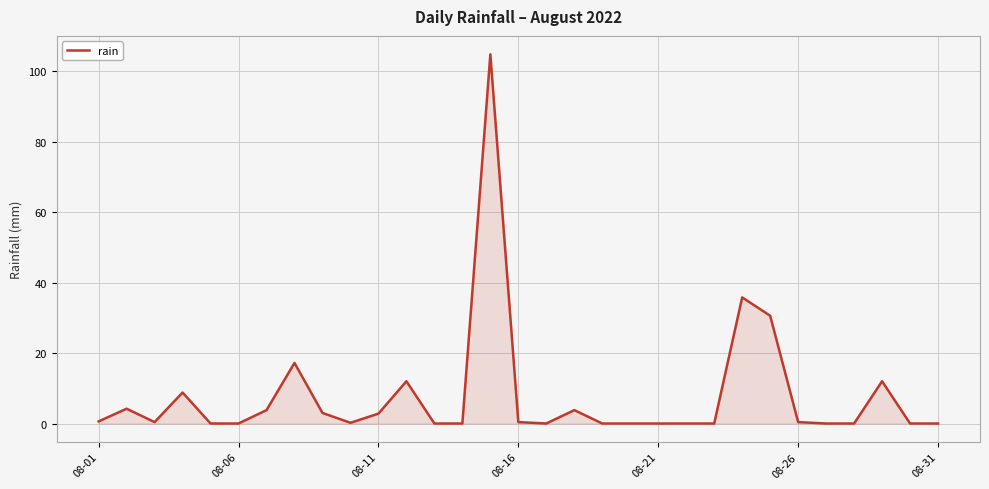

What is the greatest value displayed?

104.8